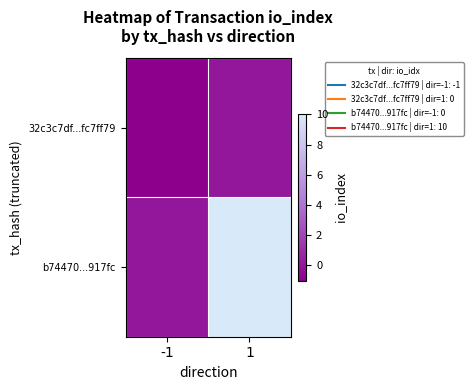

Reading left to right, list all the values displayed in this chart.

32c3c7df...fc7ff79: -1=-1	1=0
b74470...917fc: -1=0	1=10